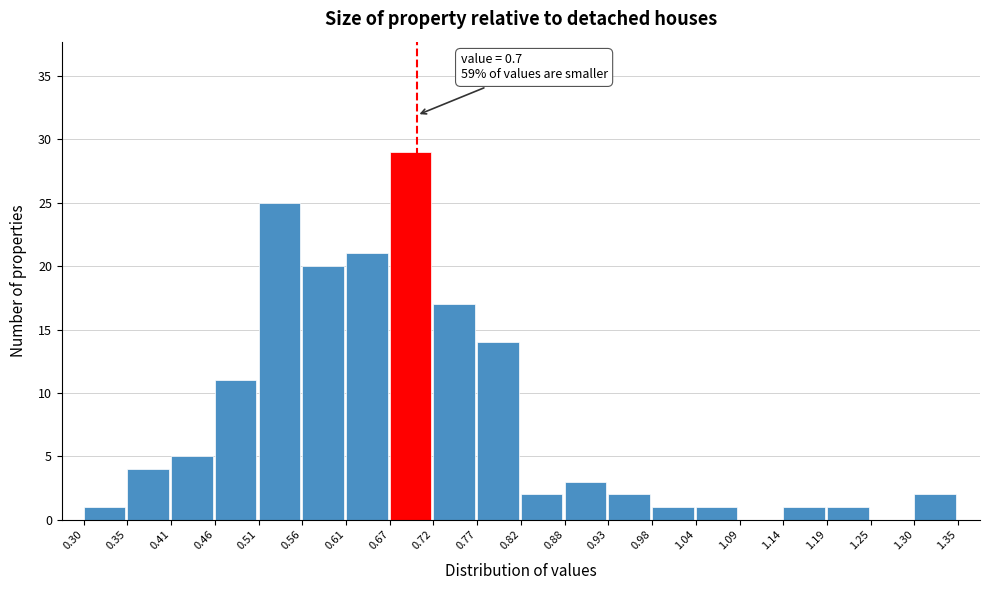

Which range on the x-axis has the tallest bar?

0.67 to 0.72